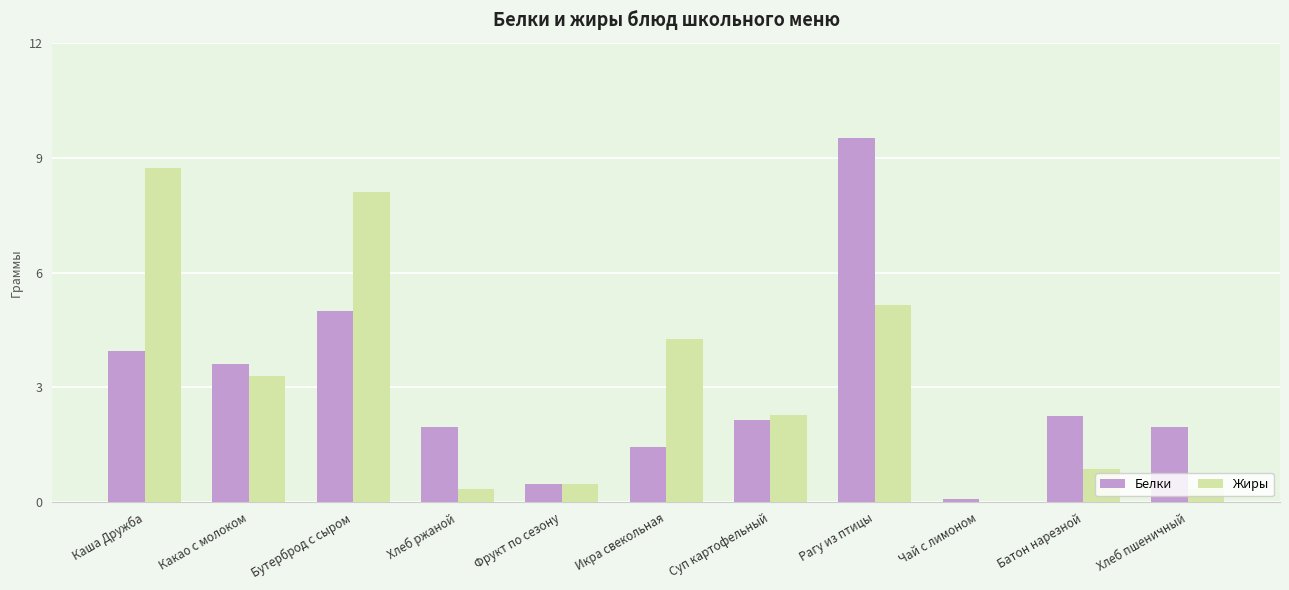

True or false: Белки has a value of 2.0 at Хлеб пшеничный.

True